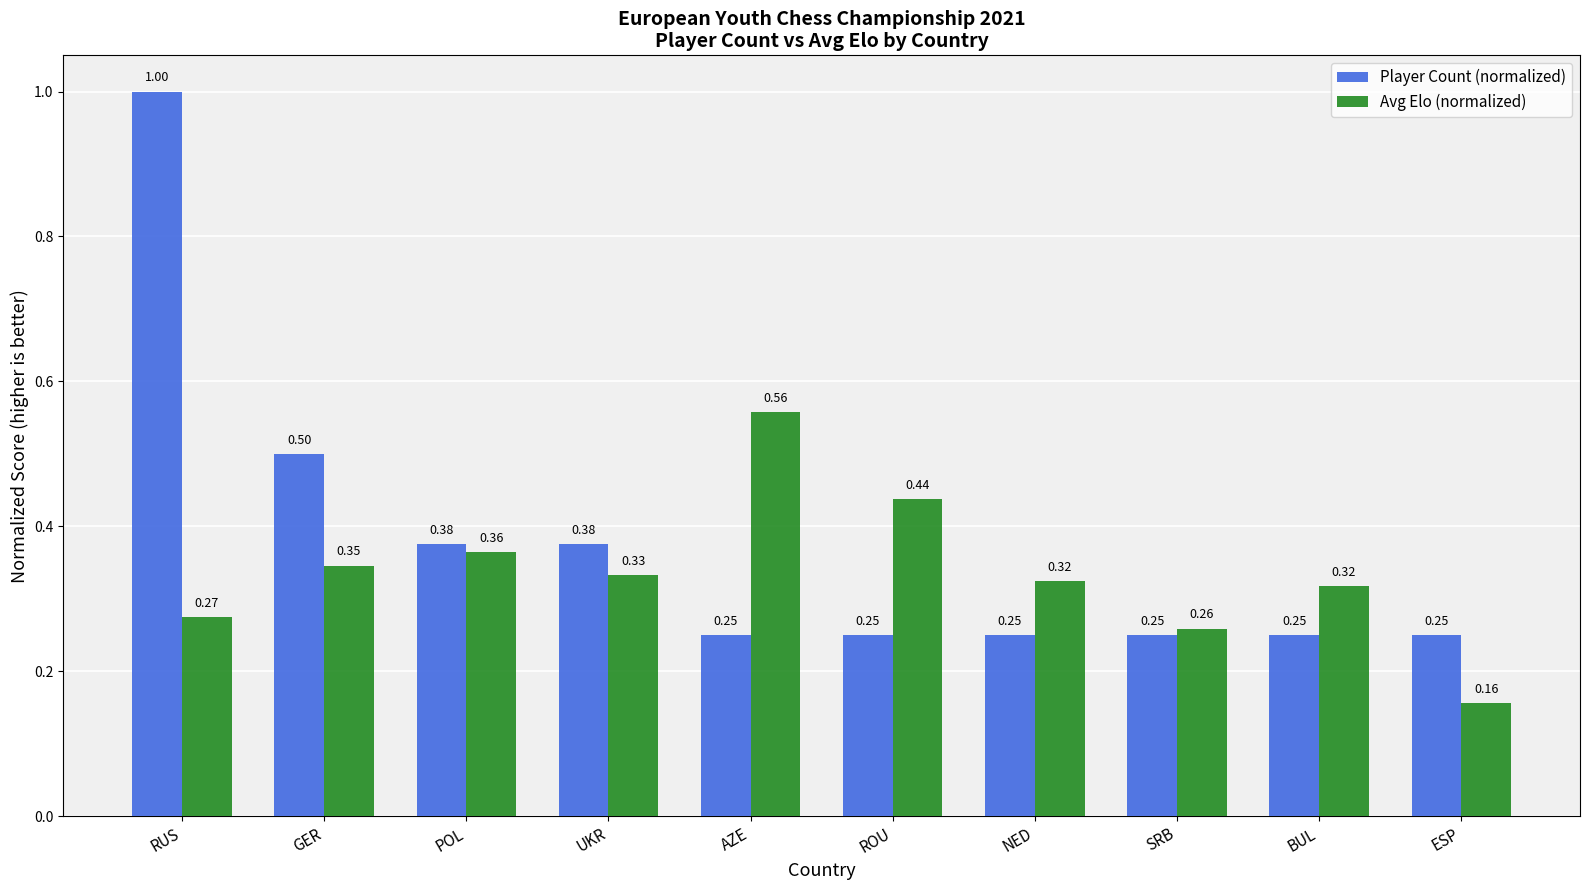

What is the difference between the highest and lowest values at RUS?

0.7